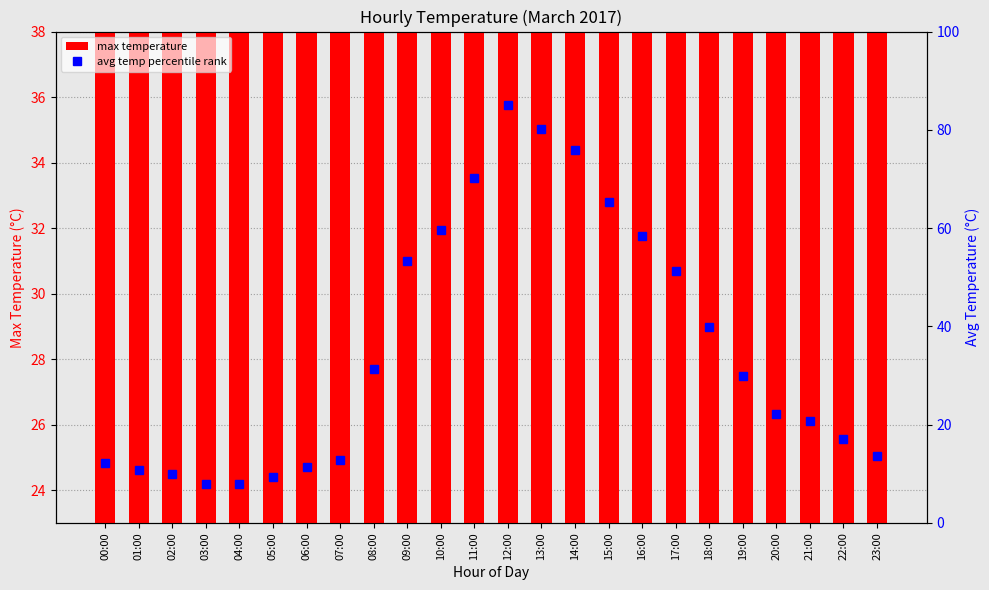

What are all the series names shown in the legend?

max temperature, avg temp percentile rank